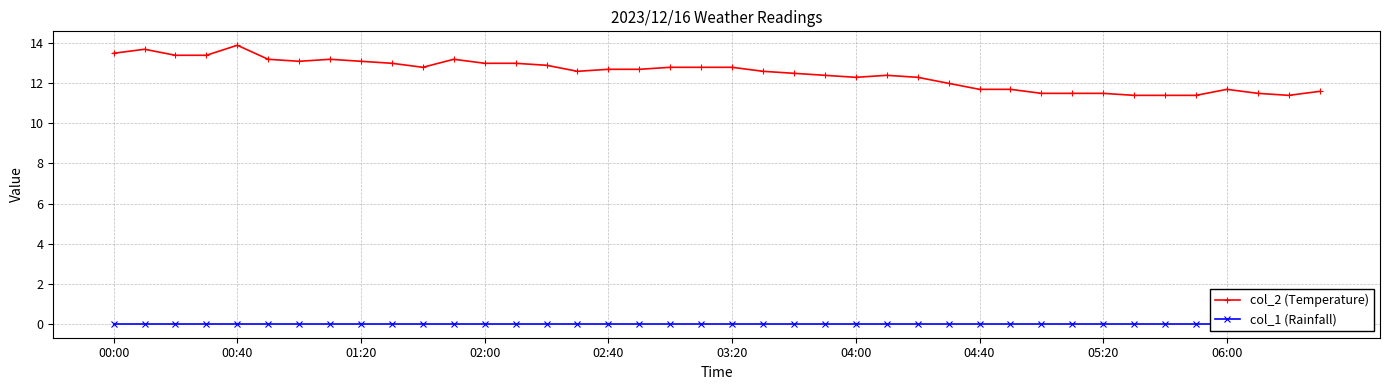

Between 10 and 19, which is larger?

10